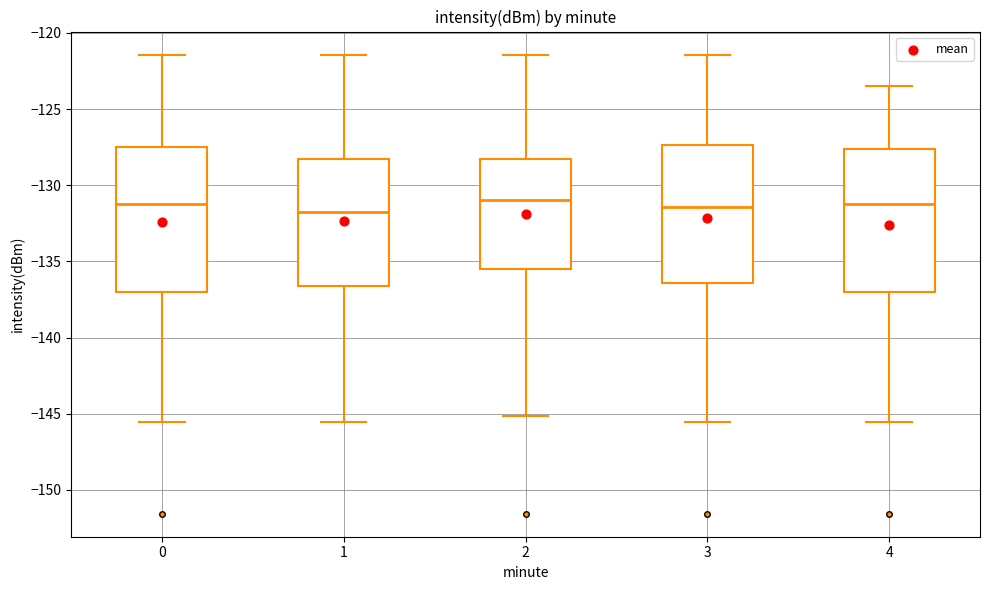

Where does the lower whisker of the box at x = 4 end on the y-axis? The values are not printed on the chart, so give them approximately, as read against the axis.

-145.5